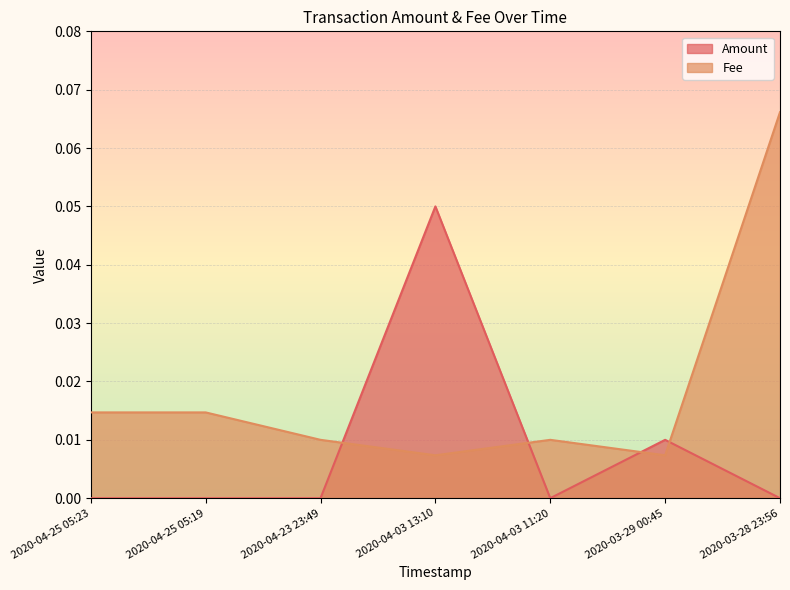

What is the label of the 3rd point from the right?

2020-04-03 11:20